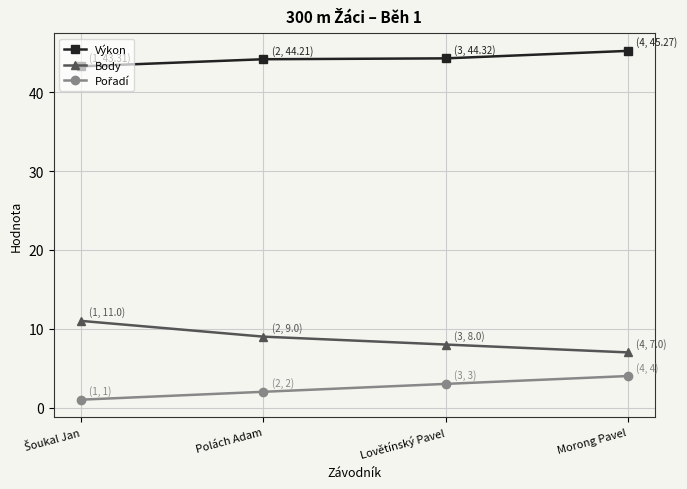

What is the approximate value of Výkon at Lovětínský Pavel?

44.3